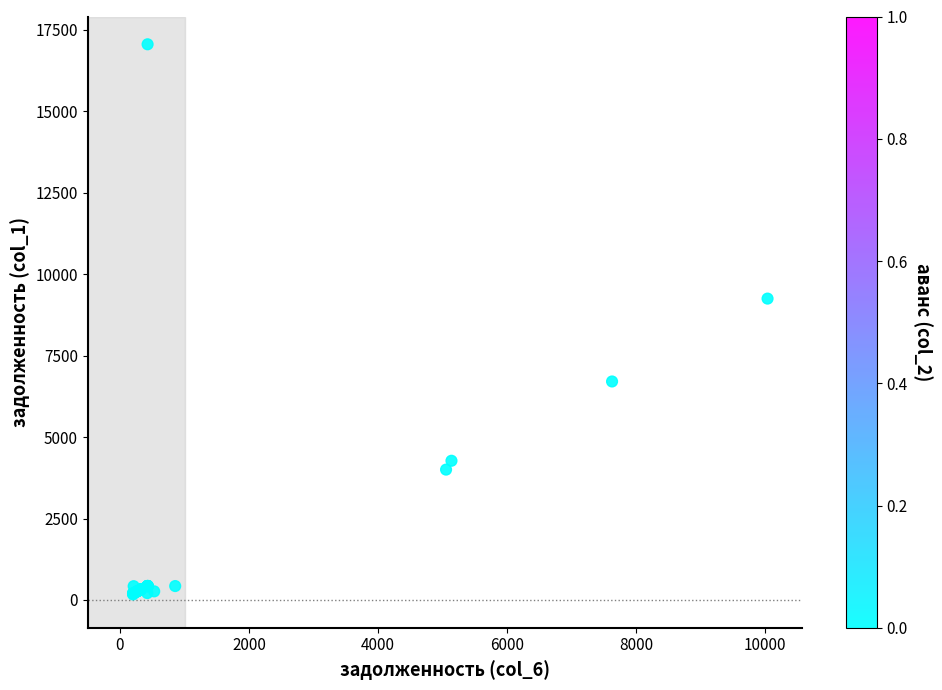

What Y value in the scatter plot is closest to 8611?

9248.0